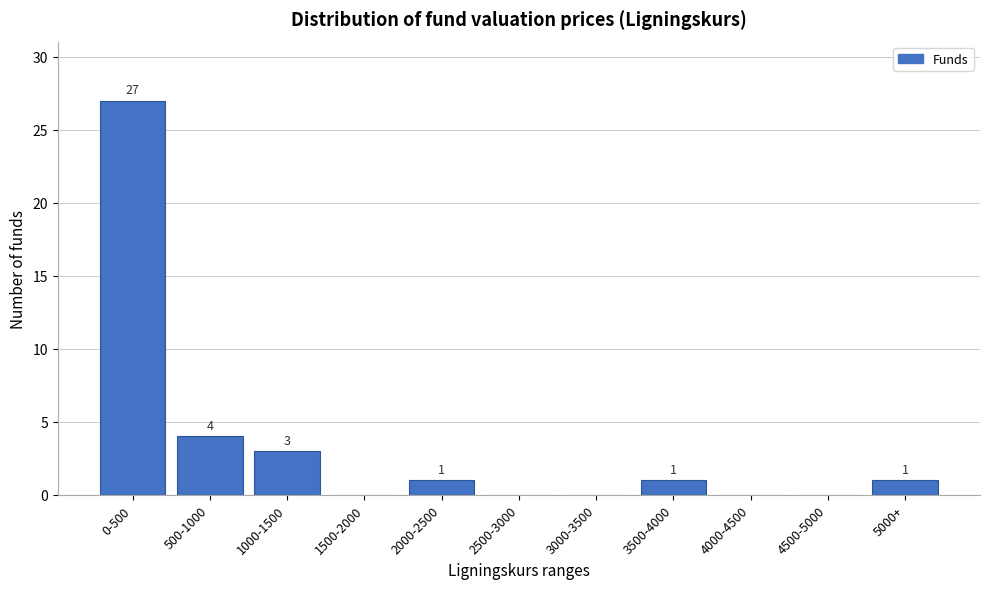

Reading right to left, extract all data points from this chart.

5000+=1	4500-5000=0	4000-4500=0	3500-4000=1	3000-3500=0	2500-3000=0	2000-2500=1	1500-2000=0	1000-1500=3	500-1000=4	0-500=27